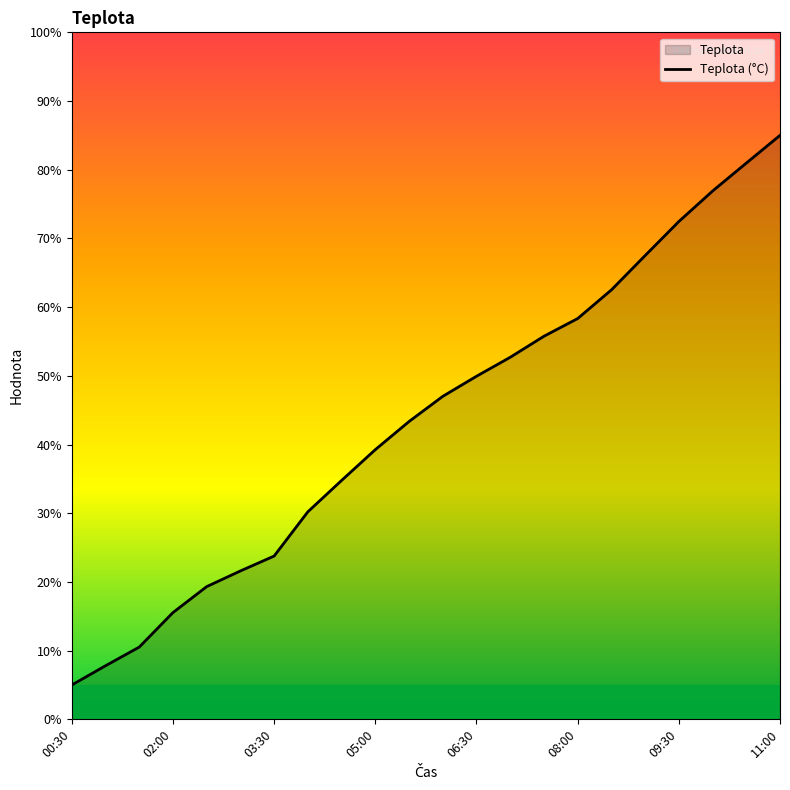

What is the change in value from 03:30 to 06:30?

+26.2